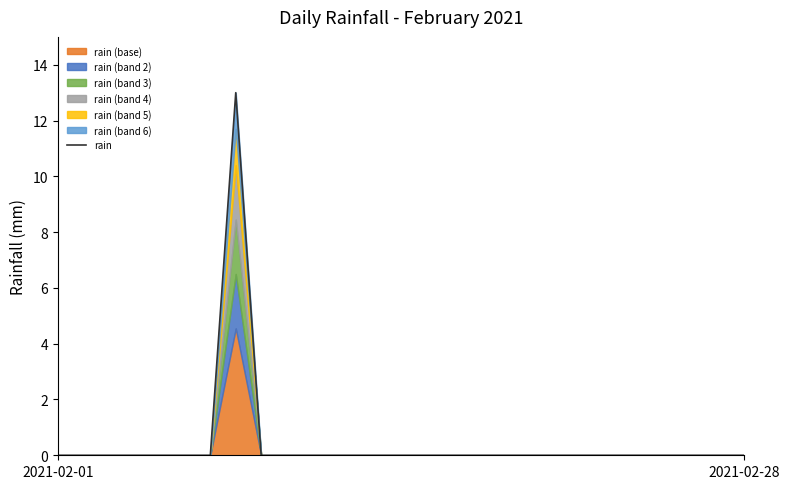

What is the highest value of the rain series?

13